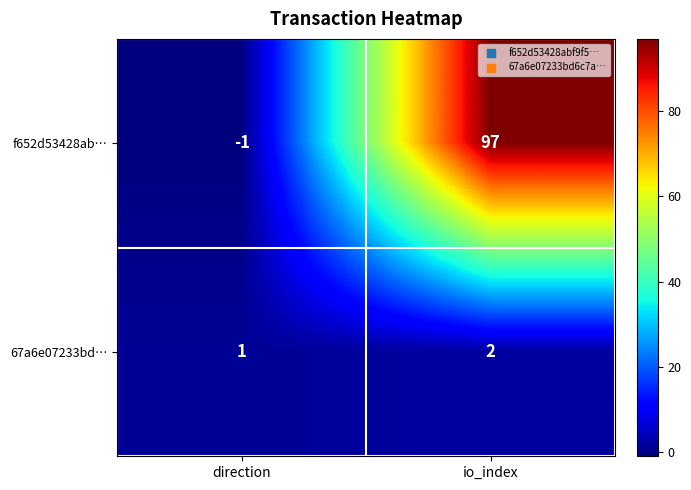

How many data points does each series have?

2